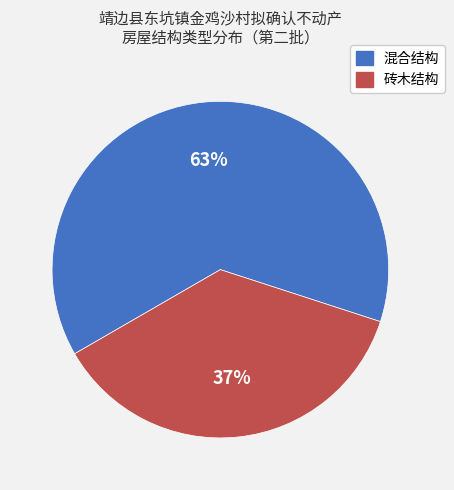

How many segments does this pie chart have?

2